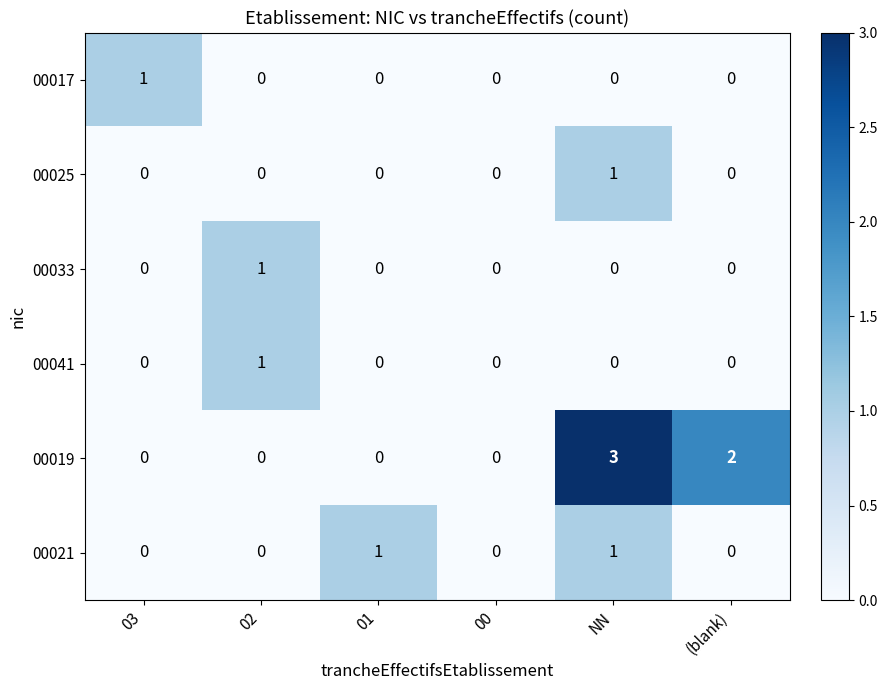

At which category is the sum across all series the highest?

NN